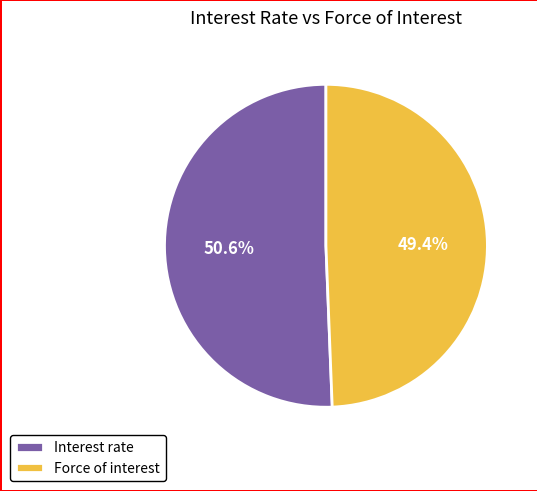

True or false: Interest rate accounts for 62% of the total.

False